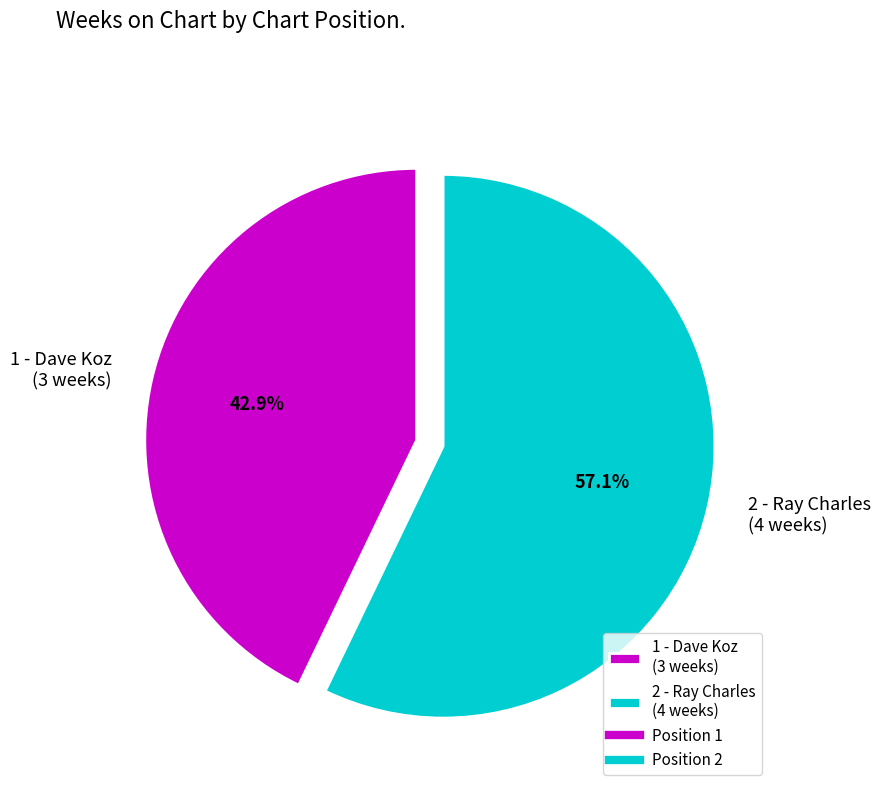

What portion of the pie excludes 1 - Dave Koz (3 weeks)?

57.1%